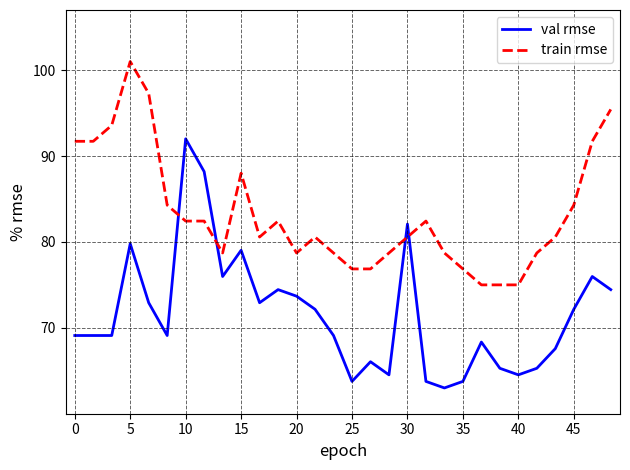

Which series has the largest total across all categories?

train rmse